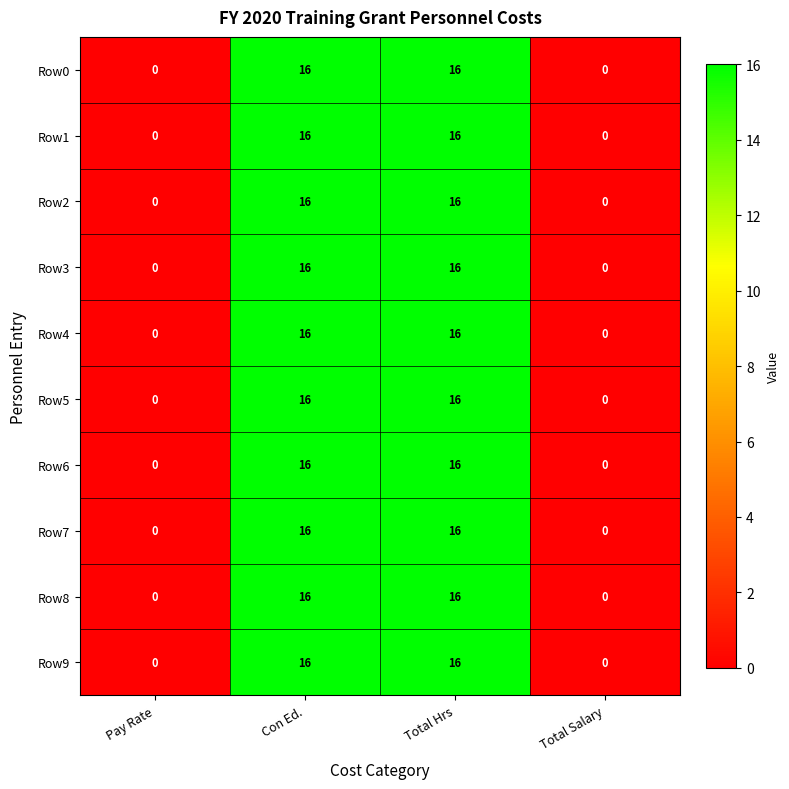

What is the average value of the Row8 series?

8